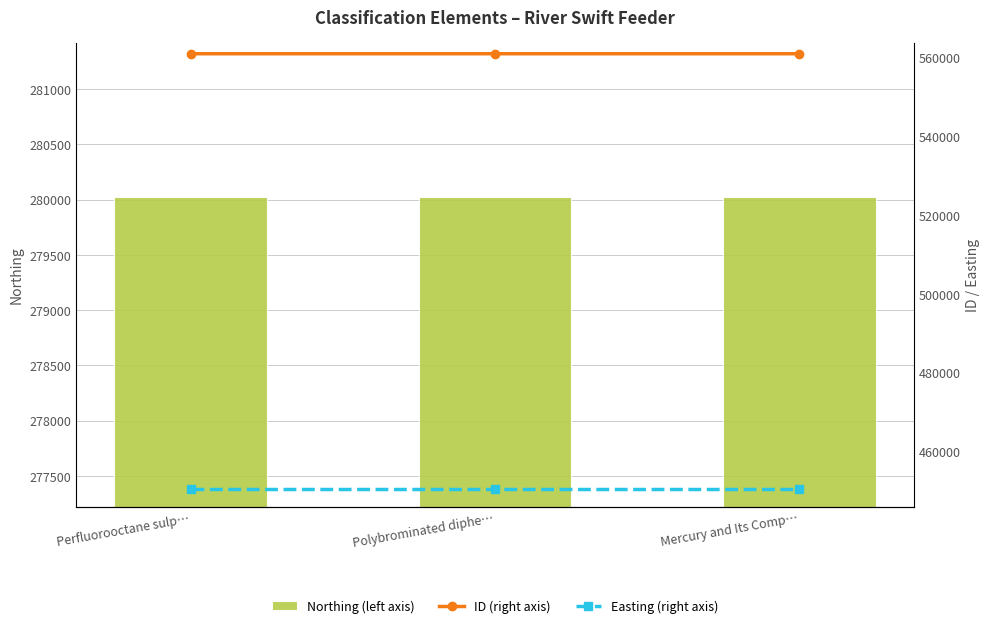

What value does the Northing series have at Mercury and Its Comp…?

280020